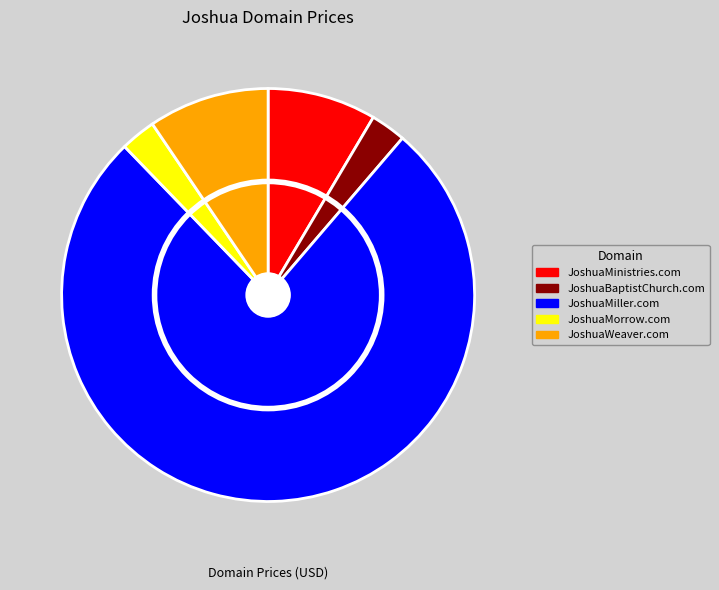

Is it true that JoshuaWeaver.com is 9% of the pie?

True